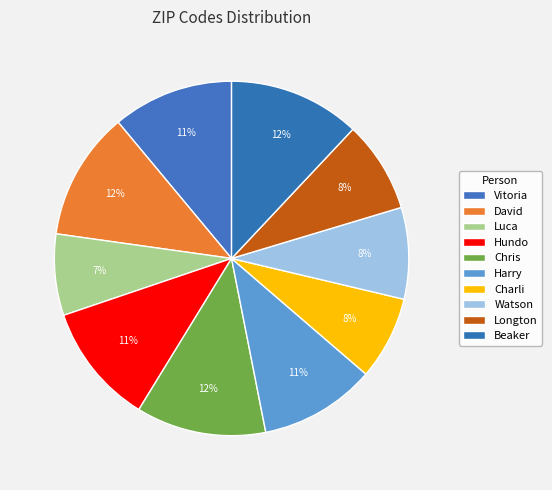

To the nearest percent, what is the difference between the Chris and Charli slice percentages?

4%